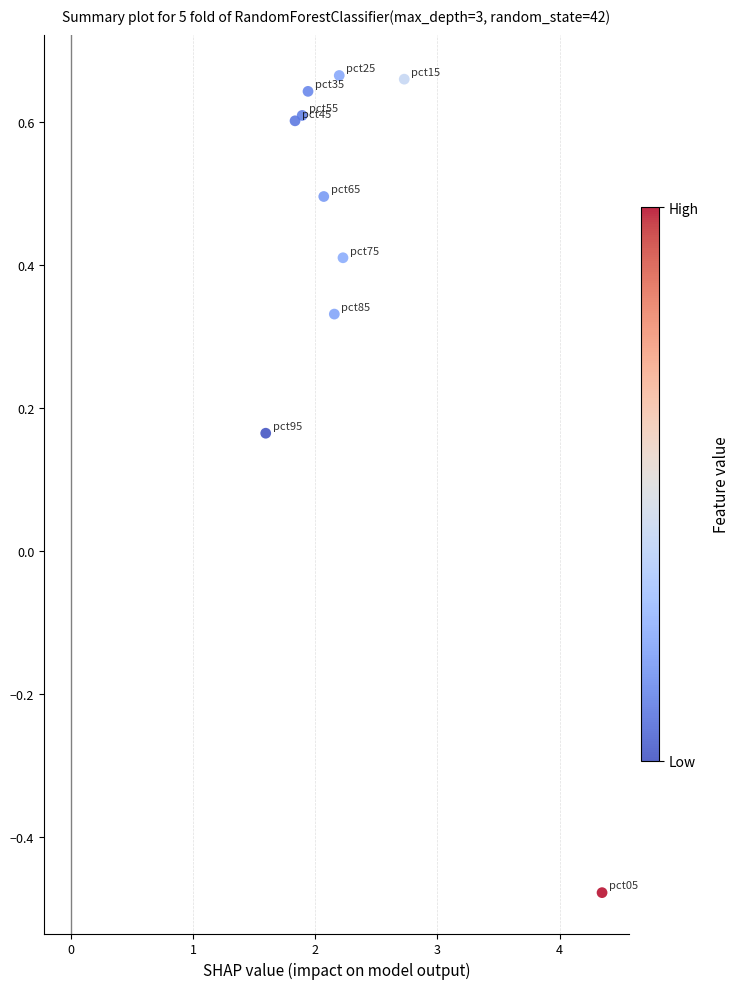

What is the average Y value?

0.4